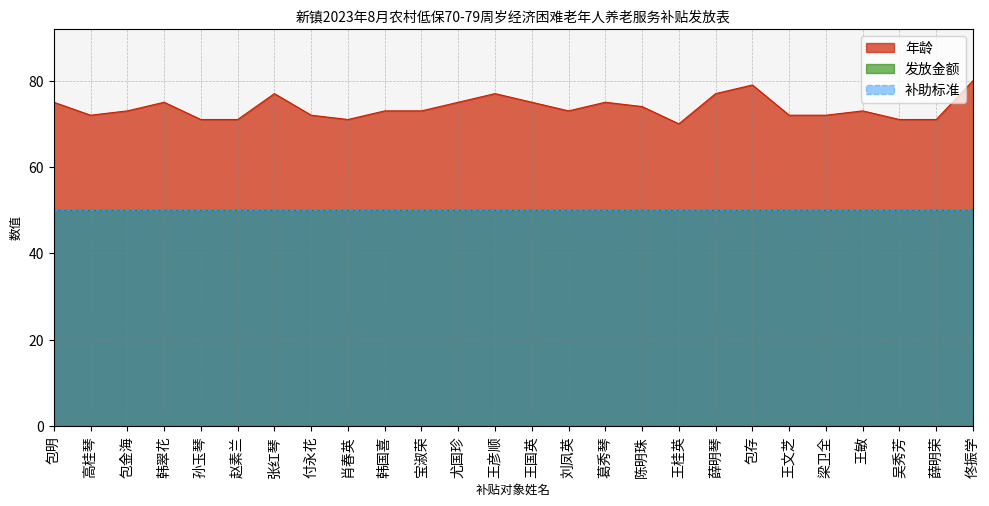

At 陈明珠, list the series in order from smallest to largest.

发放金额, 补助标准, 年龄